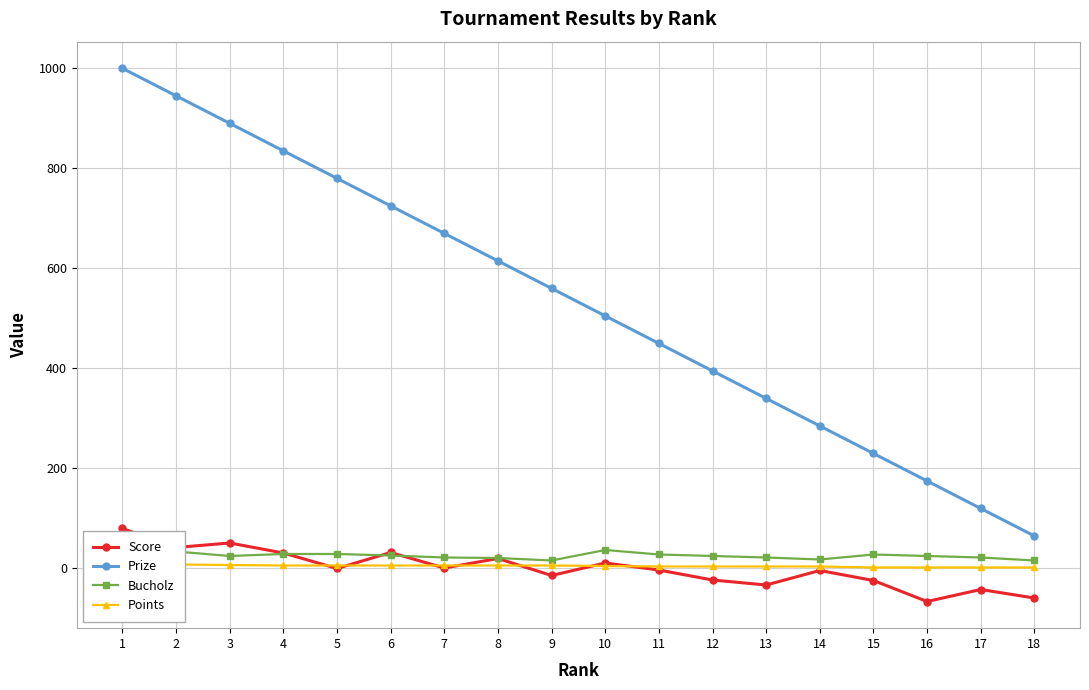

Which category has the lowest value in the Score series?

16